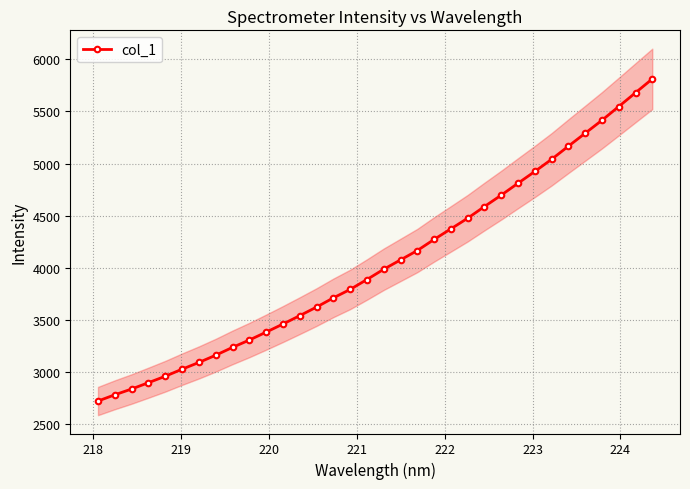

What is the maximum value for col_1?

5812.9